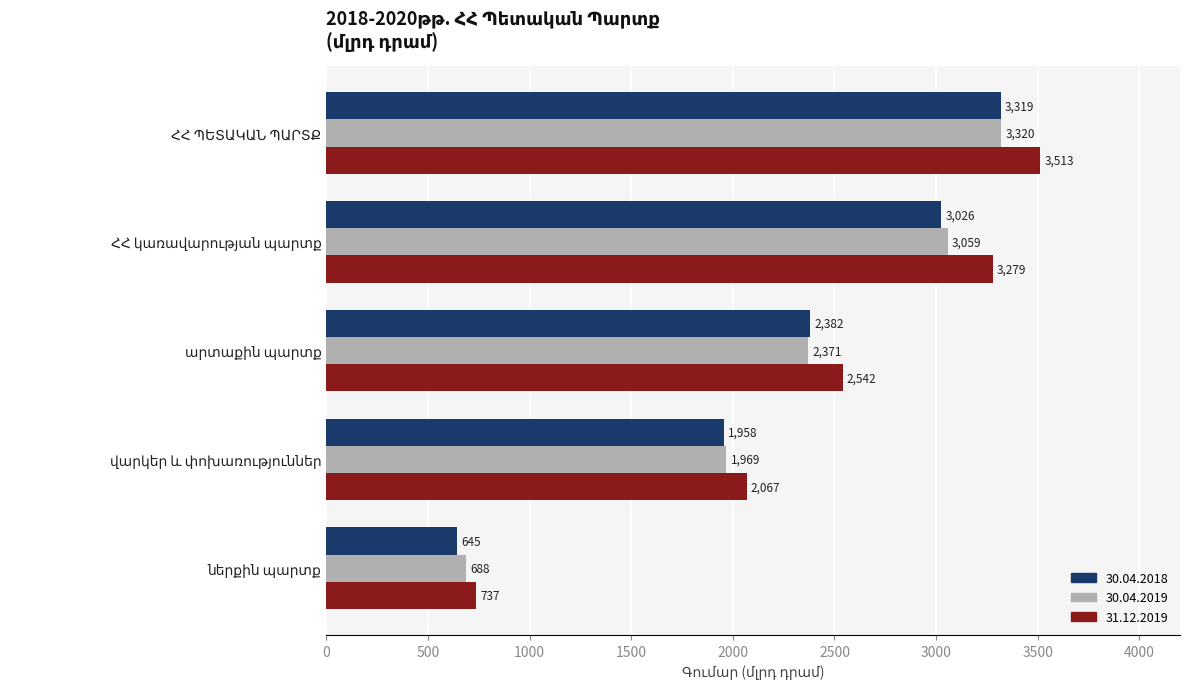

What is the highest value of the 30.04.2018 series?

3319.2